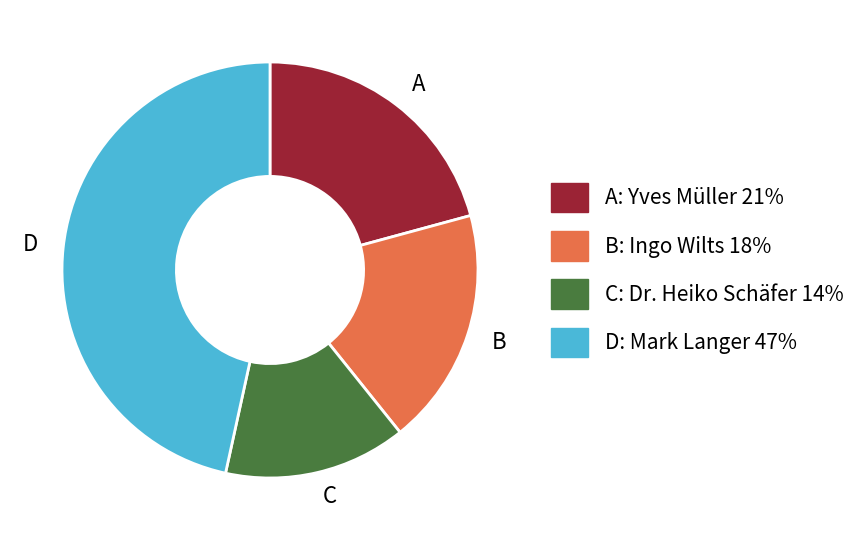

Is the sum of B and D greater than half?

Yes